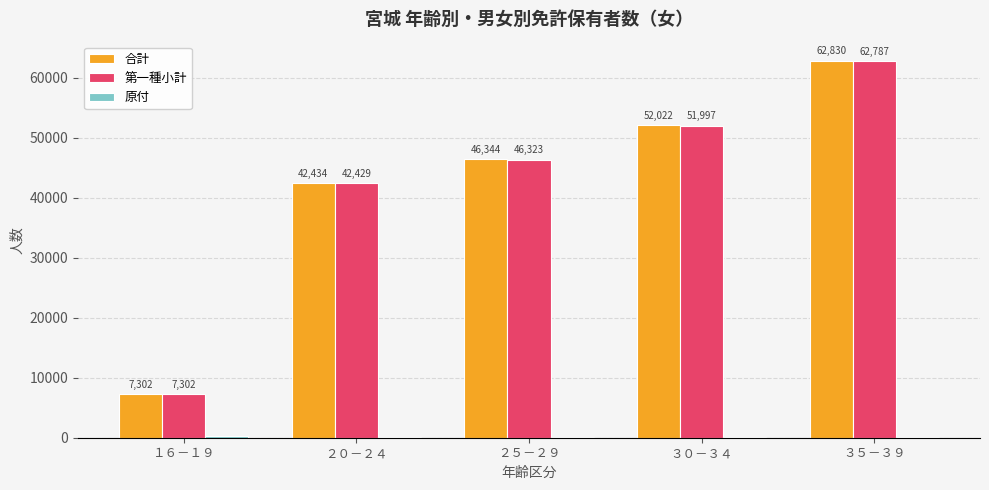

What is the approximate value of 合計 at １６－１９?

7302